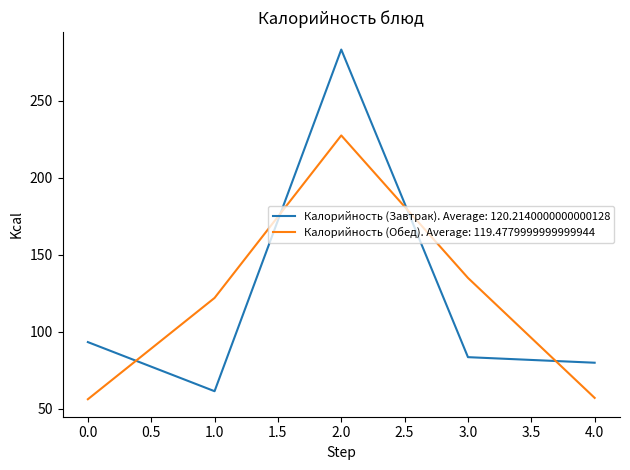

What is the maximum value shown in the chart?

283.4